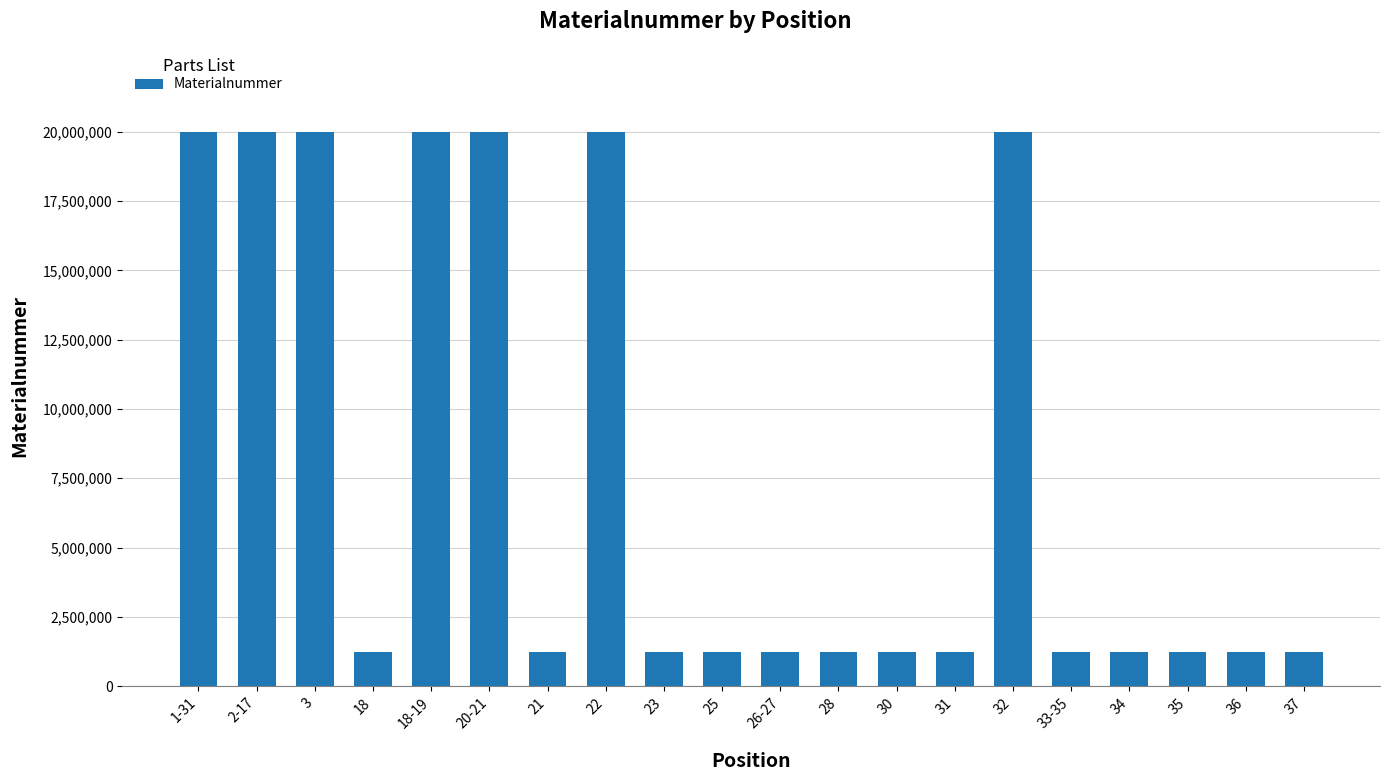

What is the ratio of the value at 20-21 to the value at 3?

1.0